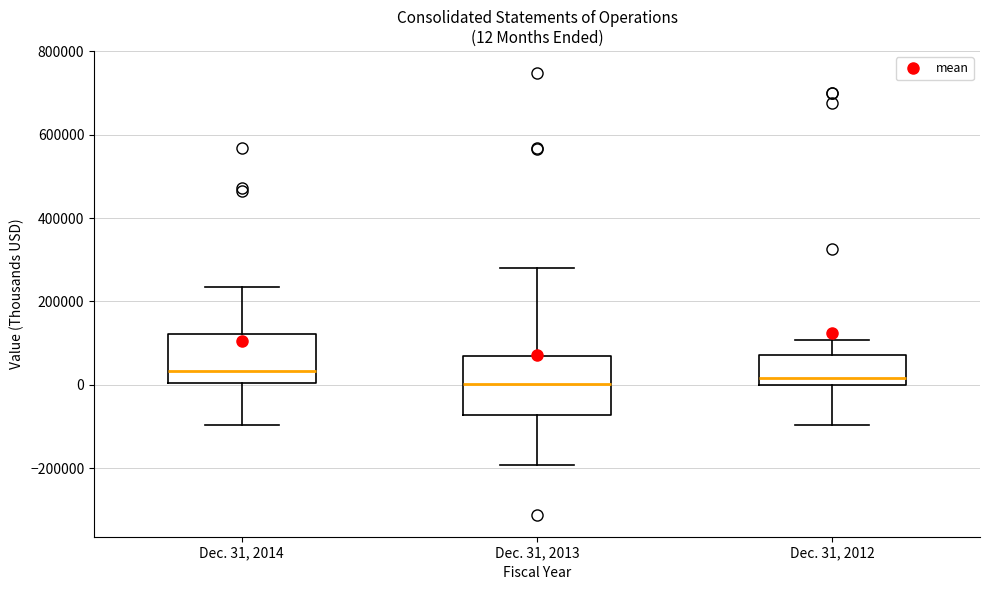

Comparing the boxes themselves (not the whiskers), which one is the tallest?

Dec. 31, 2013